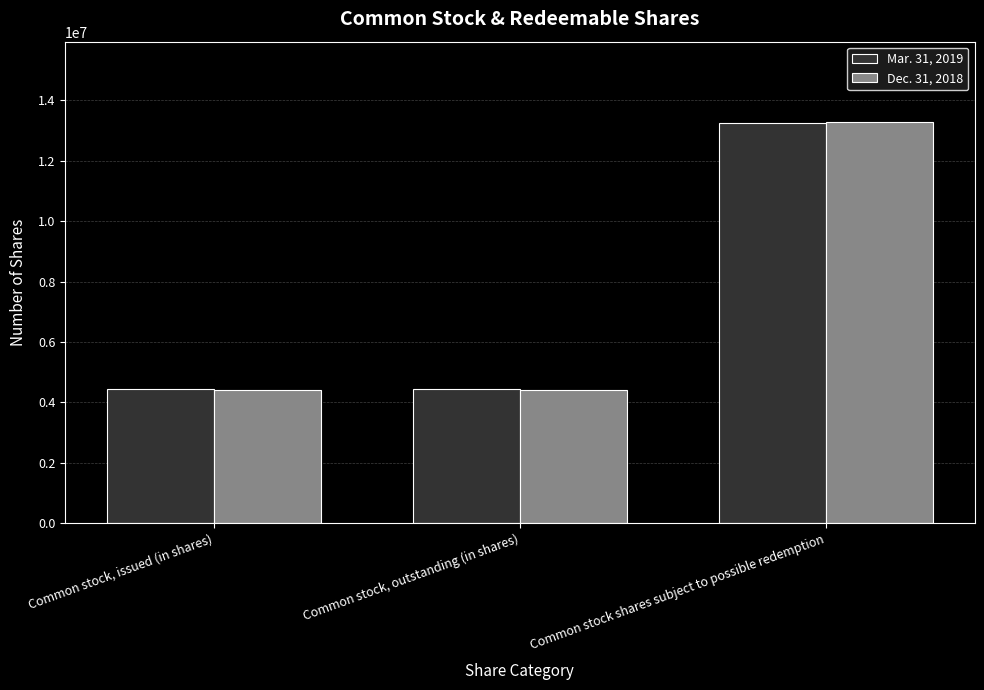

True or false: Mar. 31, 2019 has a value of 4436034 at Common stock, issued (in shares).

True